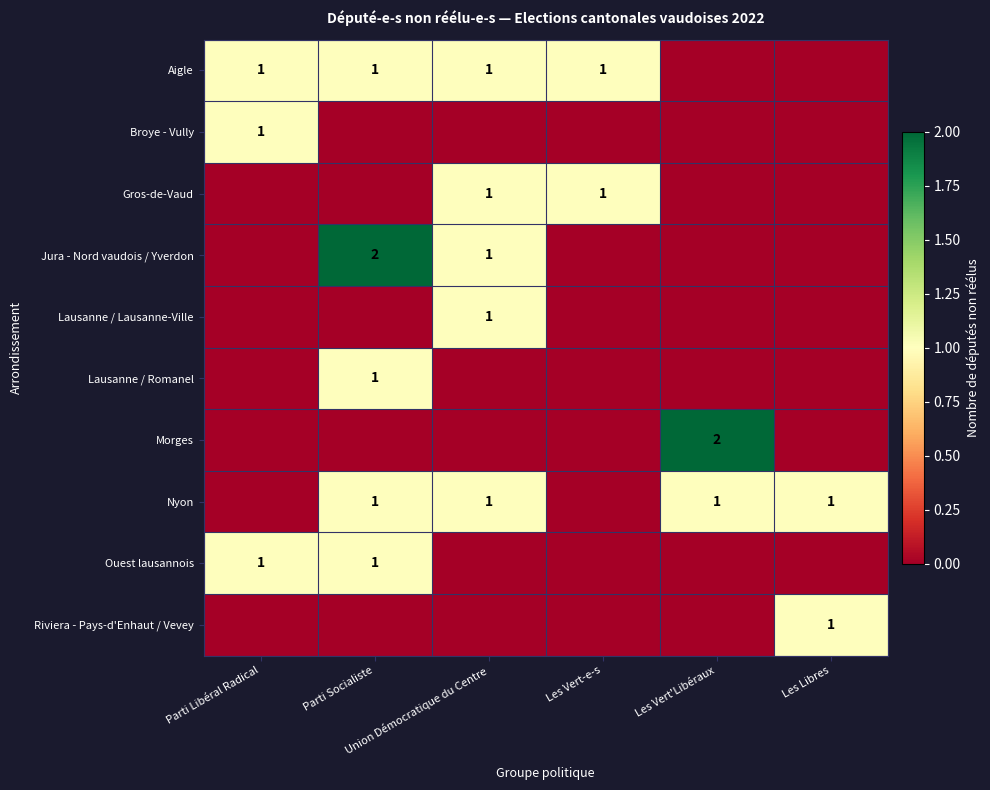

At which label does Gros-de-Vaud reach its minimum?

Parti Libéral Radical